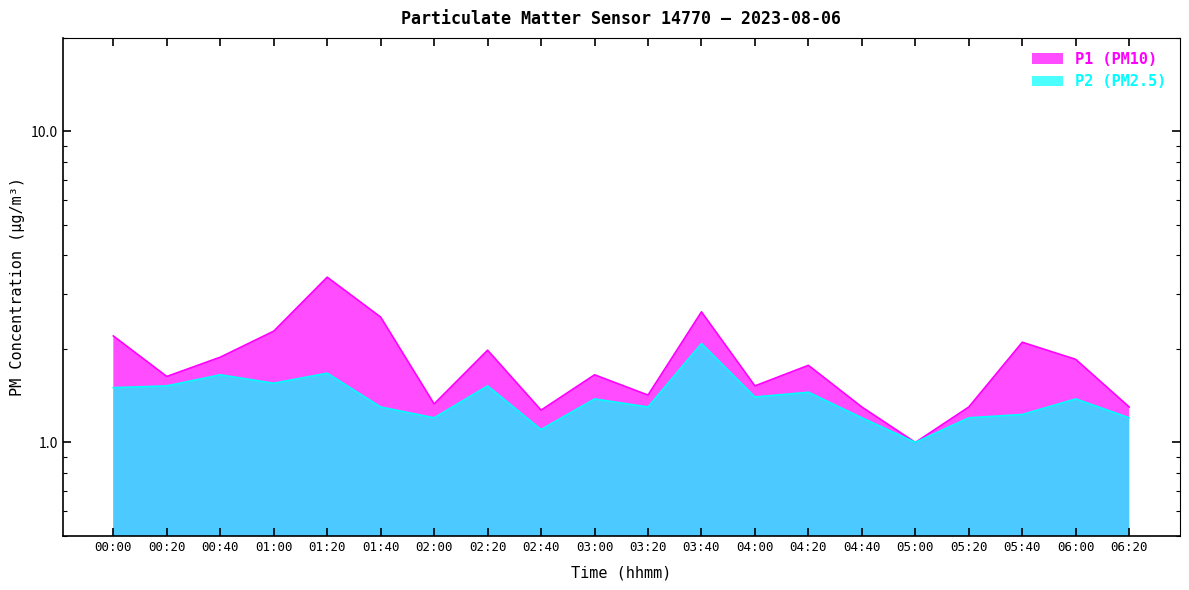

Which series has the largest range (max minus min)?

P1 (PM10)